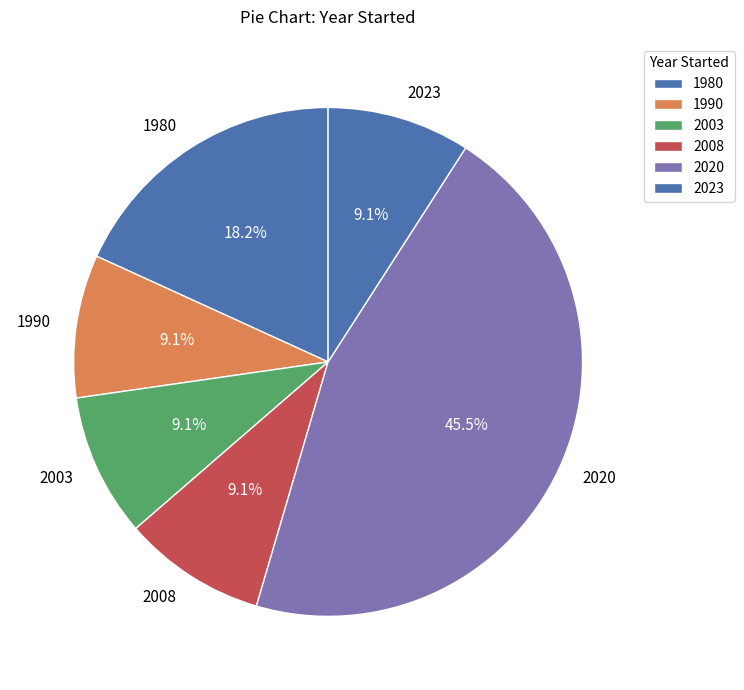

What percentage do 1980 and 2008 together represent?

27.3%